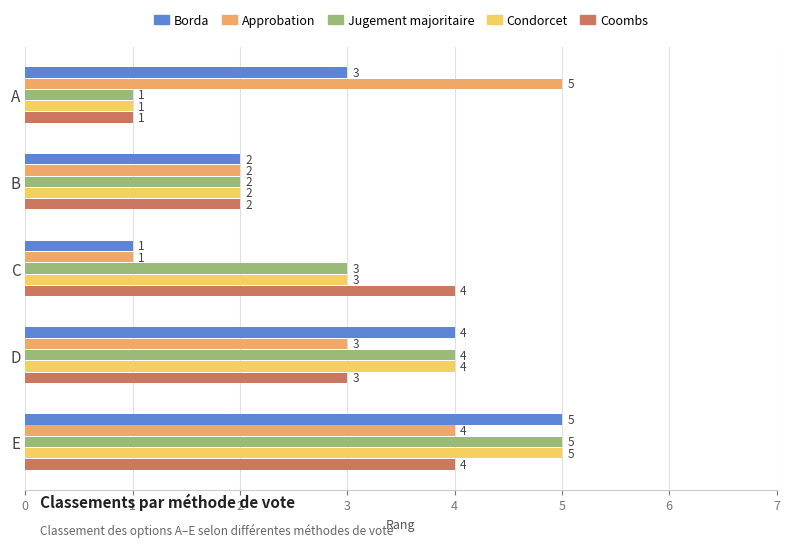

Is it true that Condorcet equals 2 at B?

True